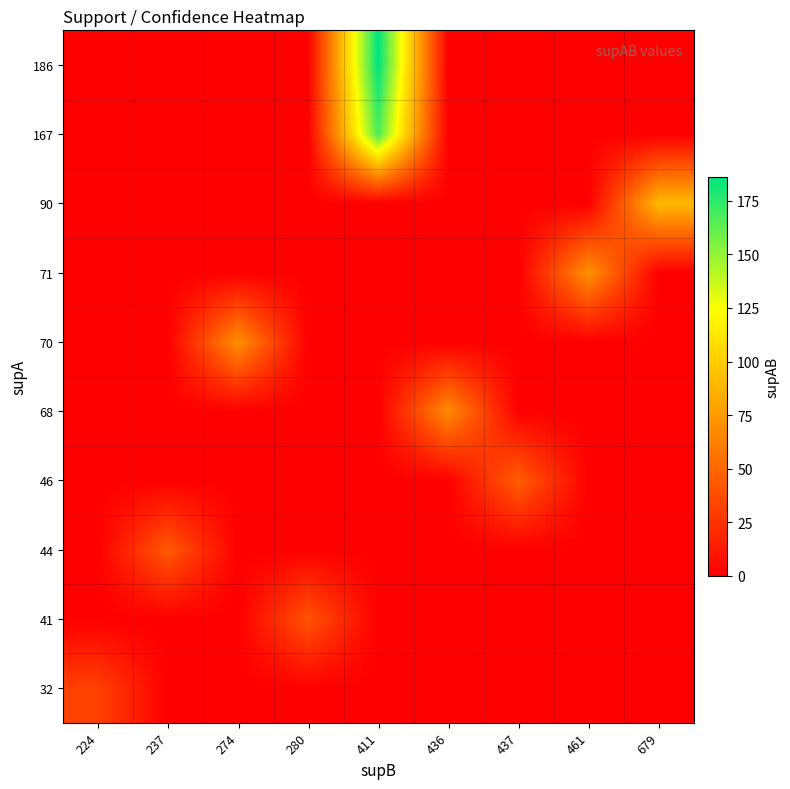

What is the total value across all series at 437?

46